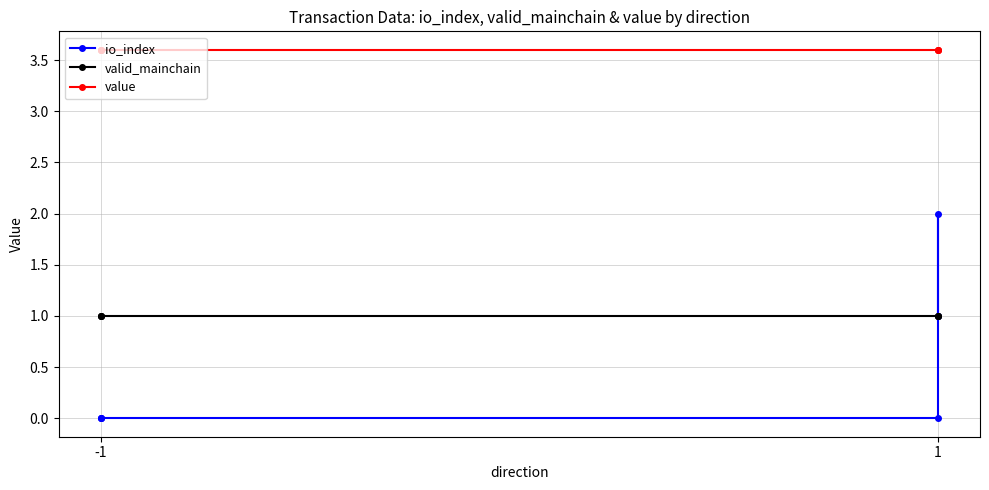

What is the highest value of the io_index series?

2.0